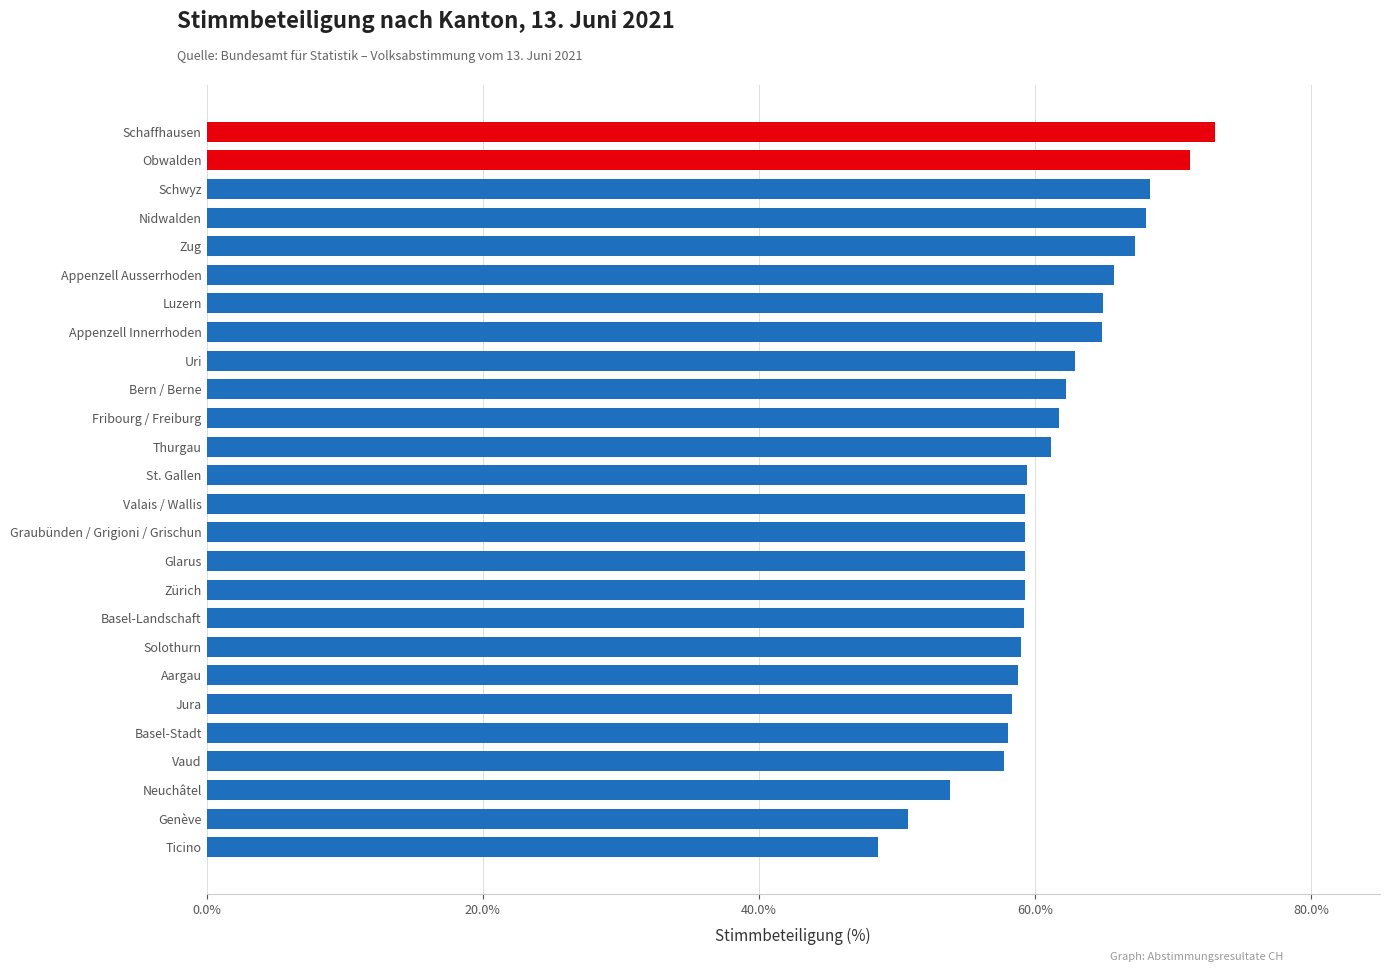

What is the minimum value shown in the chart?

48.6